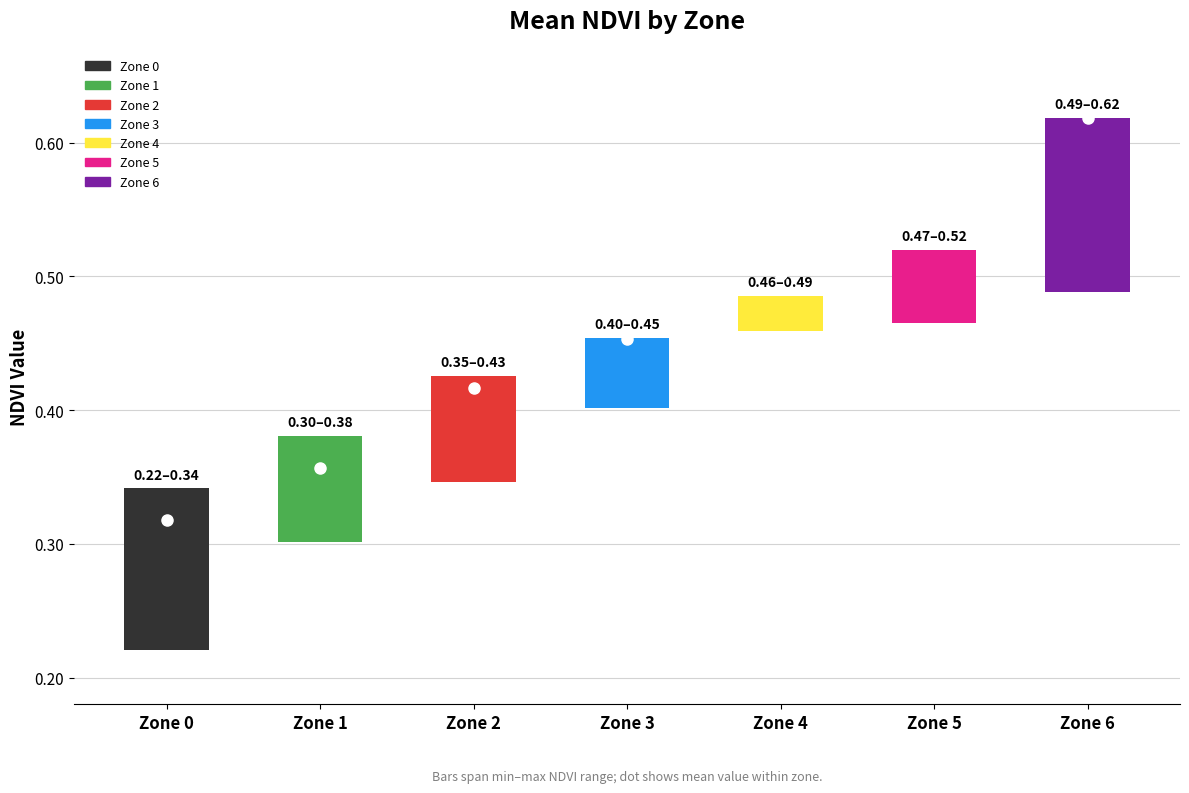

True or false: Min NDVI has a value of 0.3 at 1.

True